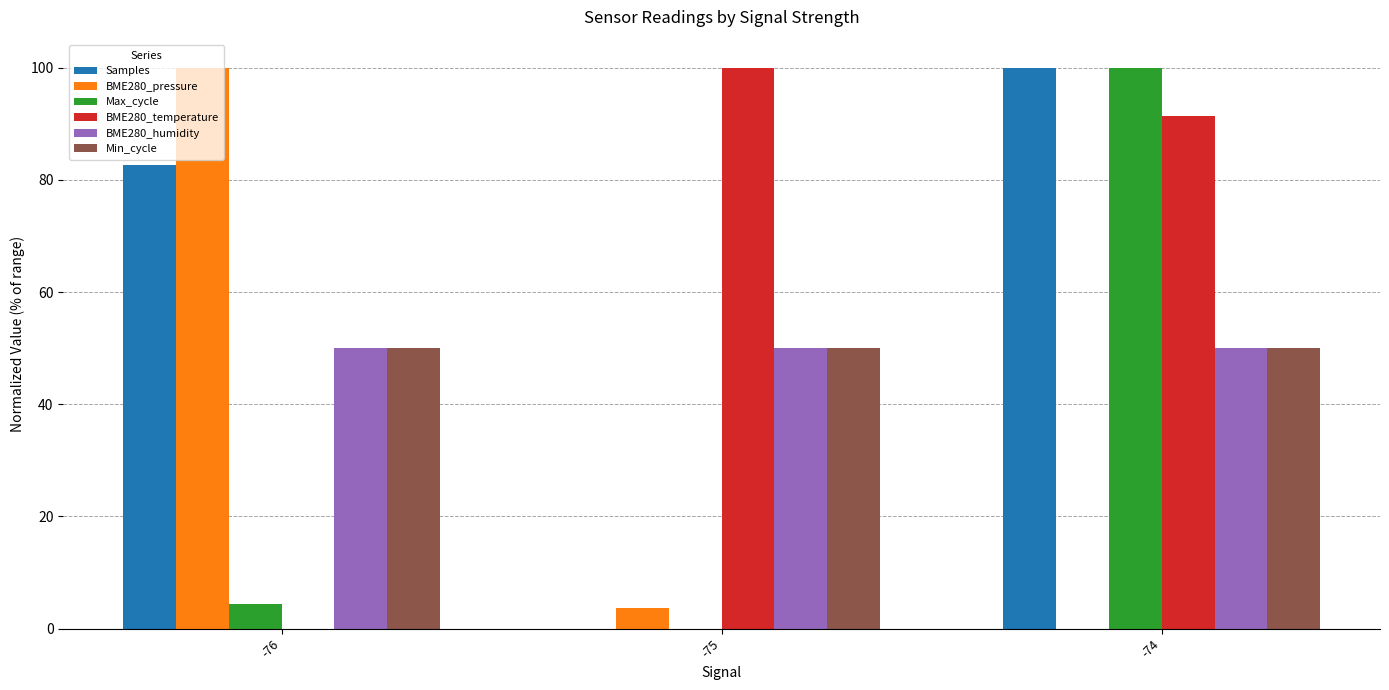

What is the highest value of the BME280_pressure series?

100.0